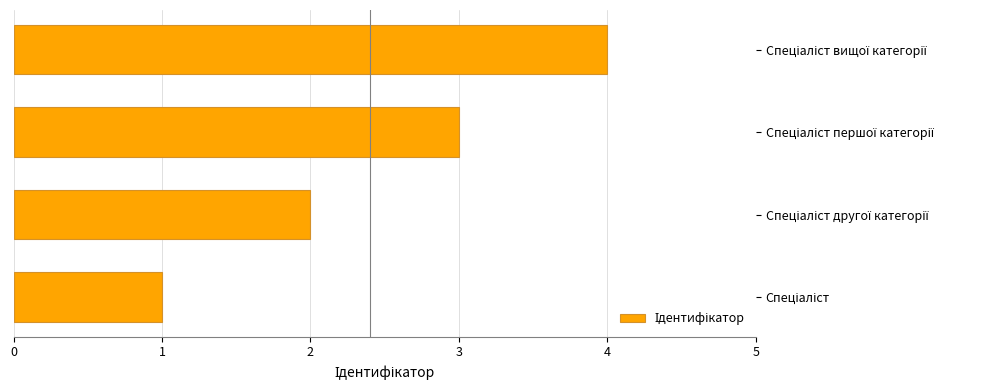

What is the greatest value displayed?

4